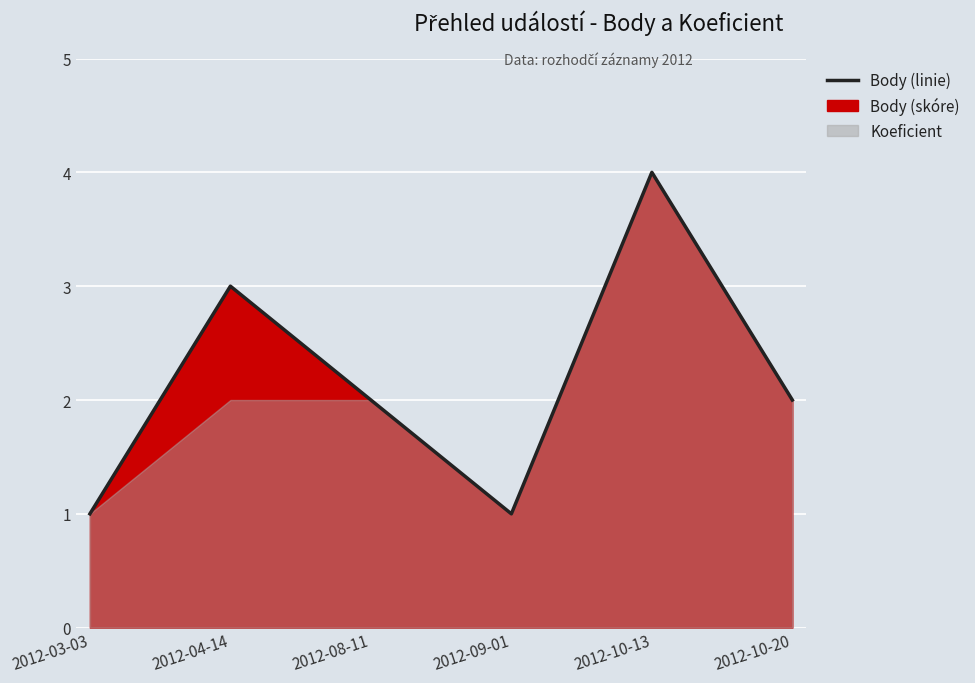

True or false: the data has more than 1 interior local peaks.

True